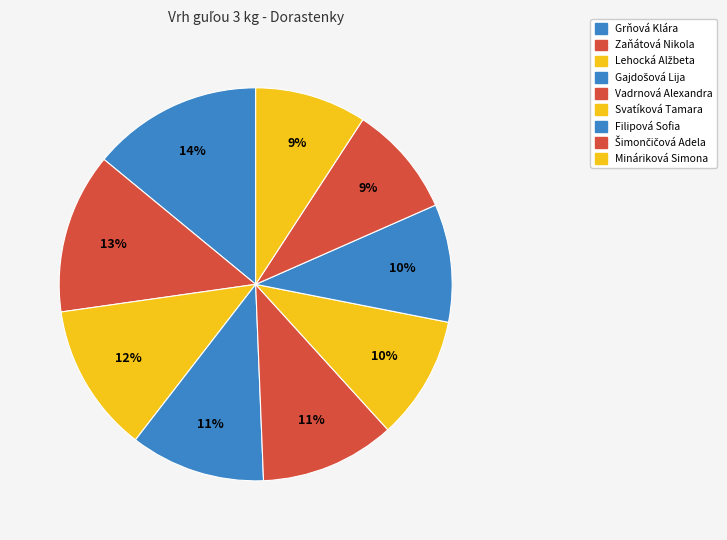

Is the sum of Filipová Sofia and Šimončičová Adela greater than half?

No